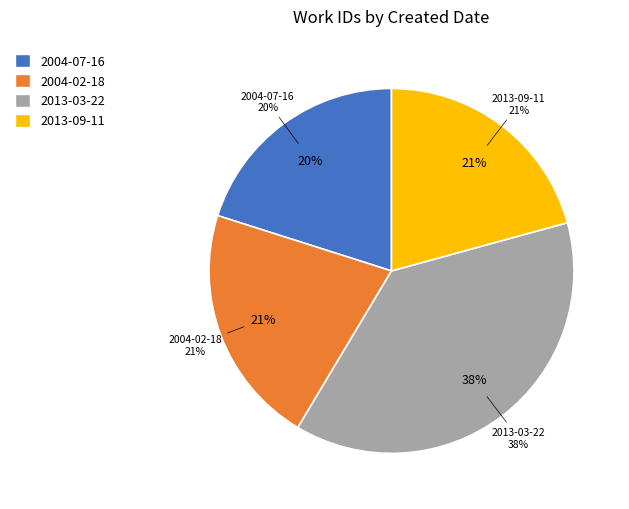

Count the number of slices in the pie.

4